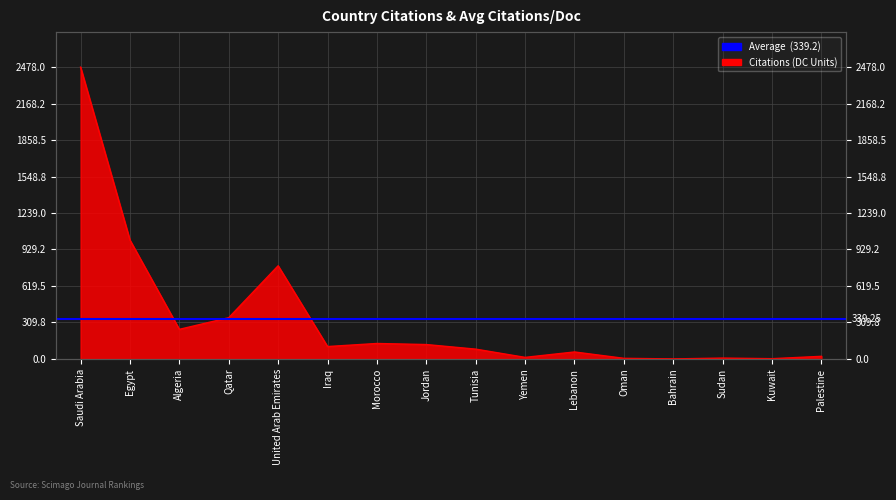

Reading left to right, transcribe all the data shown in this chart.

Saudi Arabia=2478	Egypt=1009	Algeria=251	Qatar=350	United Arab Emirates=791	Iraq=105	Morocco=131	Jordan=122	Tunisia=83	Yemen=13	Lebanon=59	Oman=5	Bahrain=0	Sudan=7	Kuwait=2	Palestine=22